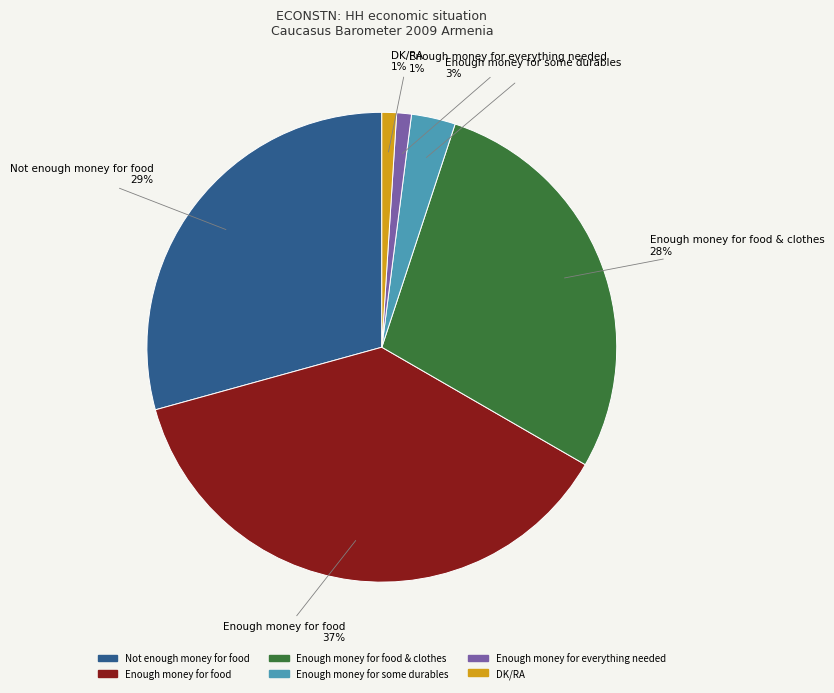

To the nearest percent, what is the average slice percentage?

17%